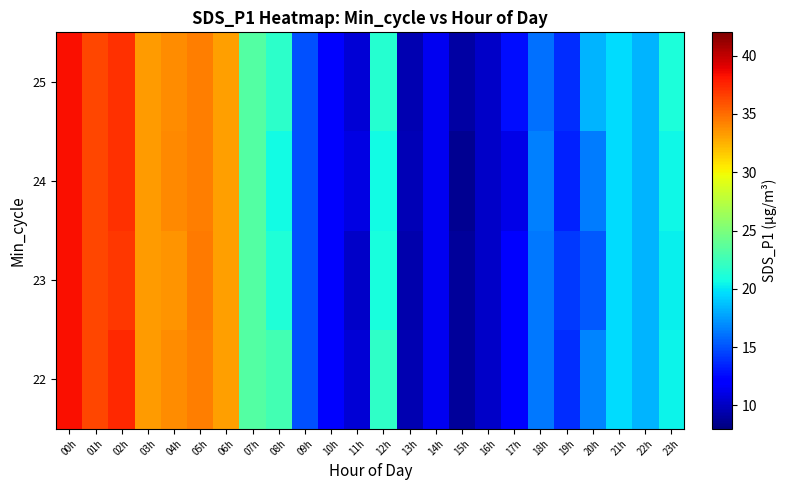

Reading right to left, list all the values displayed in this chart.

22: 23h=20.4	22h=18.3	21h=19.7	20h=16.7	19h=13.8	18h=16.3	17h=11.9	16h=10.2	15h=8.8	14h=11.4	13h=9.5	12h=21.9	11h=10.6	10h=11.9	09h=15.0	08h=22.6	07h=23.4	06h=33.2	05h=34.4	04h=33.8	03h=33.4	02h=37.4	01h=36.4	00h=38.3
23: 23h=20.2	22h=18.3	21h=19.7	20h=15.3	19h=14.2	18h=16.3	17h=11.9	16h=10.2	15h=8.8	14h=11.4	13h=9.4	12h=21.0	11h=10.2	10h=11.9	09h=15.0	08h=21.2	07h=23.4	06h=33.2	05h=34.4	04h=33.6	03h=33.4	02h=36.8	01h=36.4	00h=38.3
24: 23h=20.6	22h=18.2	21h=19.7	20h=16.4	19h=13.3	18h=16.6	17h=11.1	16h=10.2	15h=8.6	14h=11.4	13h=9.6	12h=20.7	11h=11.0	10h=11.9	09h=15.0	08h=20.7	07h=23.4	06h=33.2	05h=34.4	04h=33.9	03h=33.4	02h=37.1	01h=36.4	00h=38.3
25: 23h=21.1	22h=18.3	21h=19.7	20h=18.3	19h=13.8	18h=16.0	17h=12.7	16h=10.2	15h=9.1	14h=11.4	13h=9.5	12h=21.5	11h=10.6	10h=11.9	09h=15.0	08h=21.8	07h=23.4	06h=33.2	05h=34.4	04h=33.8	03h=33.4	02h=37.1	01h=36.4	00h=38.3